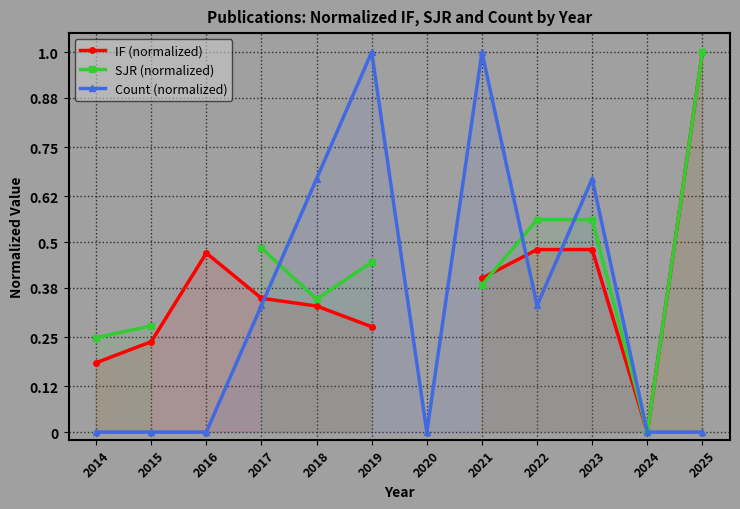

Which label corresponds to the smallest value in the chart?

2024